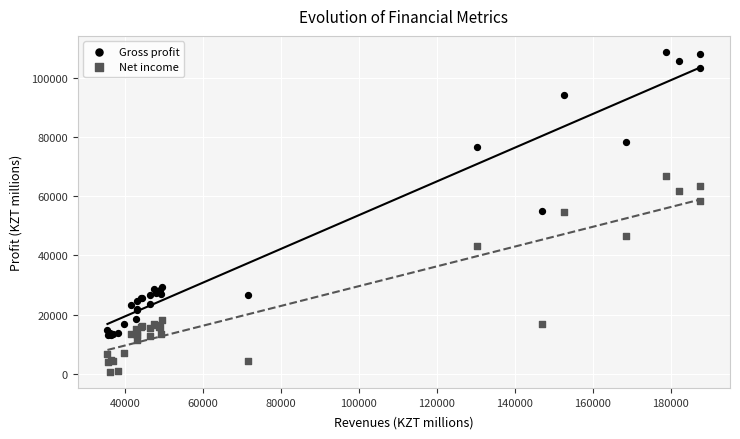

Which series has the largest Y range (max minus min)?

Gross profit